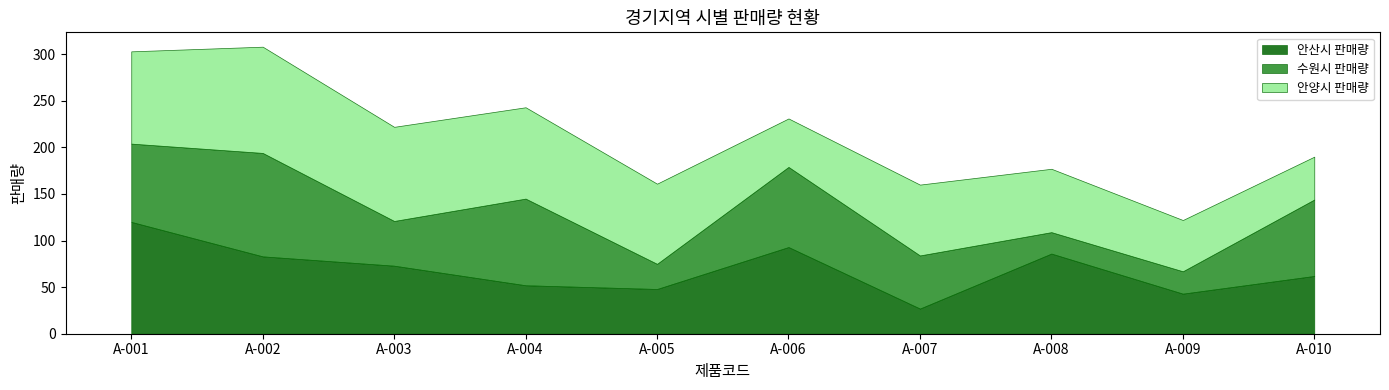

The 안양시 판매량 series shows 68 at A-003. True or false?

False